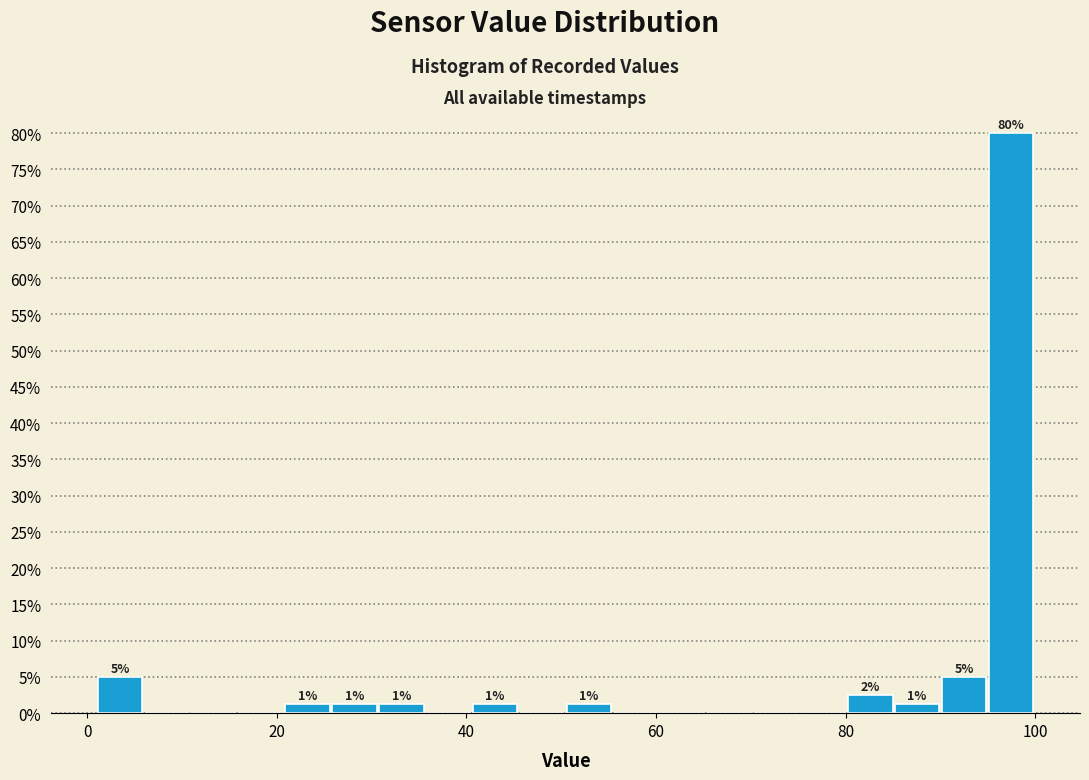

Around what value on the x-axis is the tallest bar? Give the approximate position of its centre, as read against the axis.

98